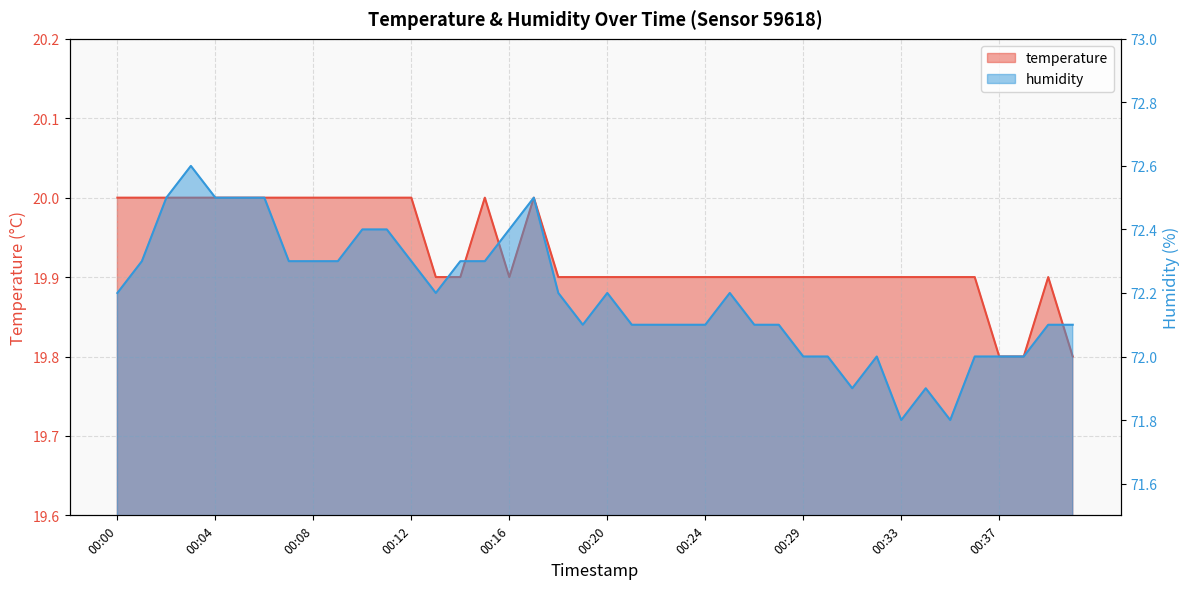

How many temperature values are between 19 and 20?

40